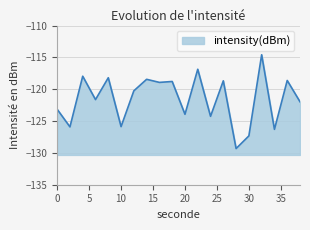

Does the chart have visible grid lines?

Yes